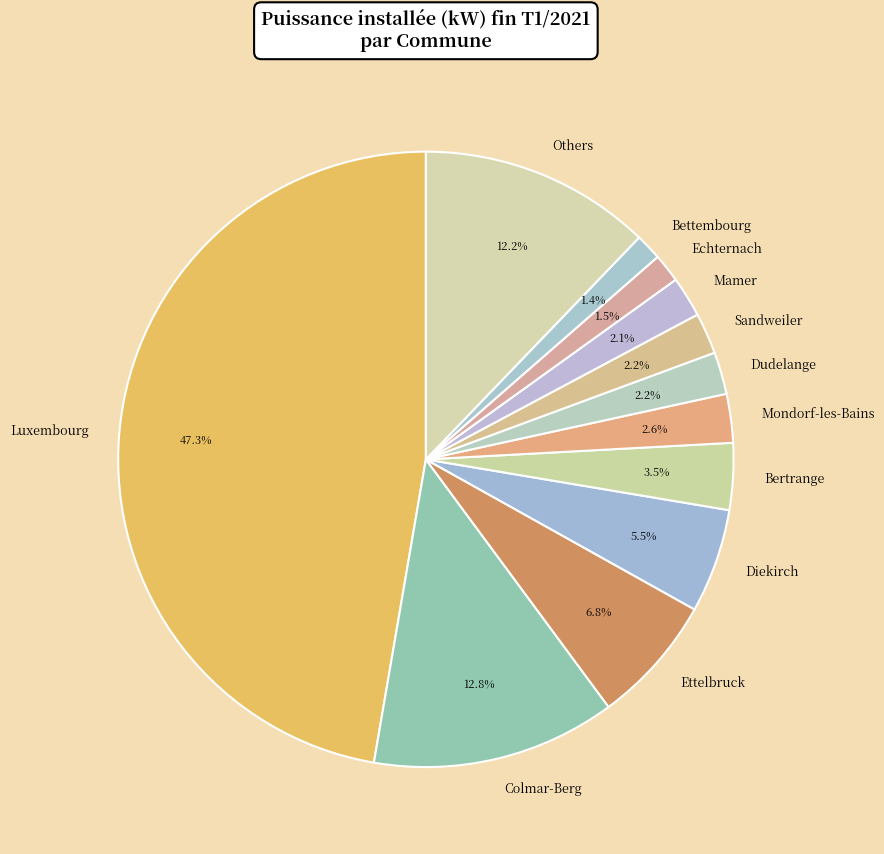

What percentage is the Sandweiler slice, to the nearest percent?

2%